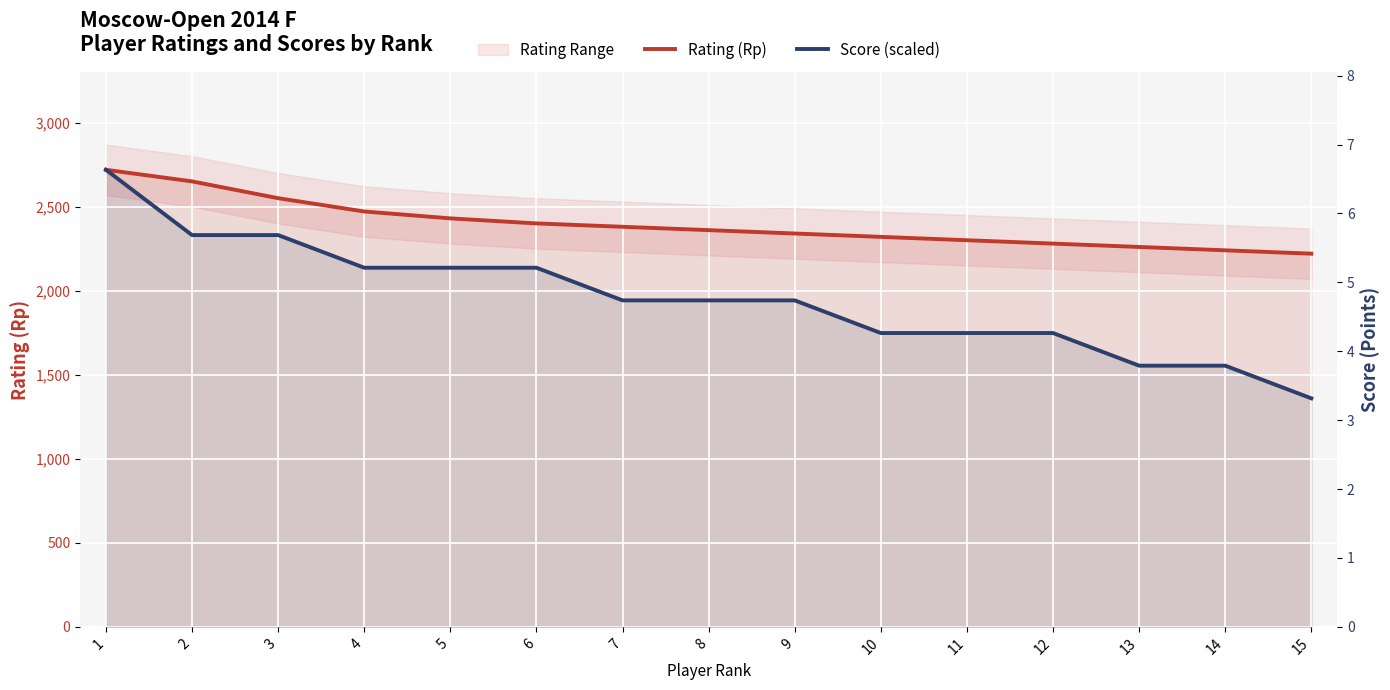

What is the greatest value displayed?

2719.0